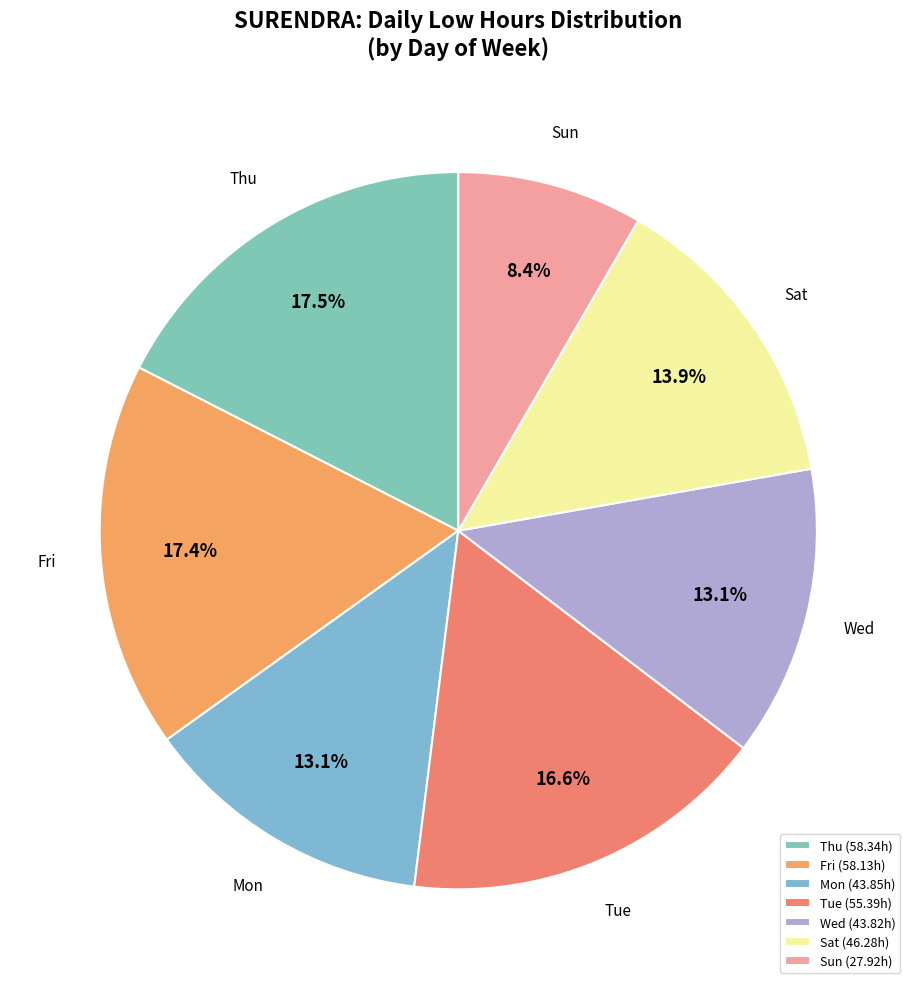

Count the number of slices in the pie.

7